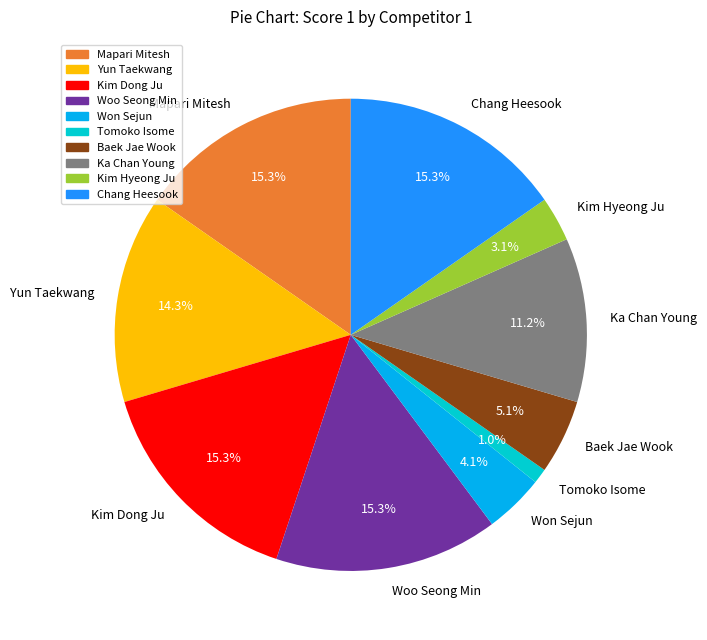

Approximately how many times larger is the value at Ka Chan Young compared to Kim Dong Ju?

0.7